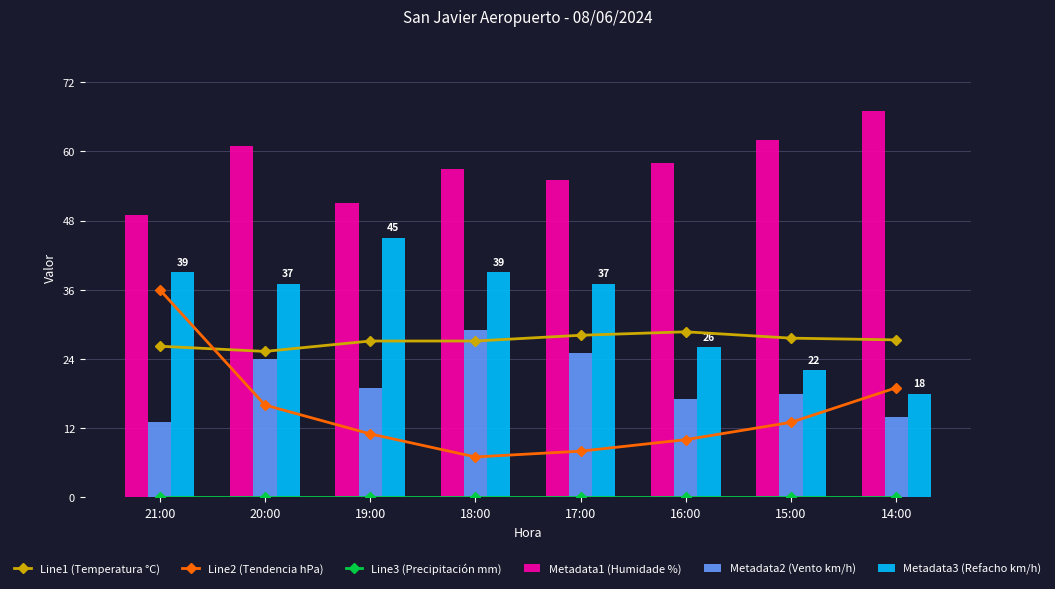

Which label corresponds to the smallest value in the chart?

21:00